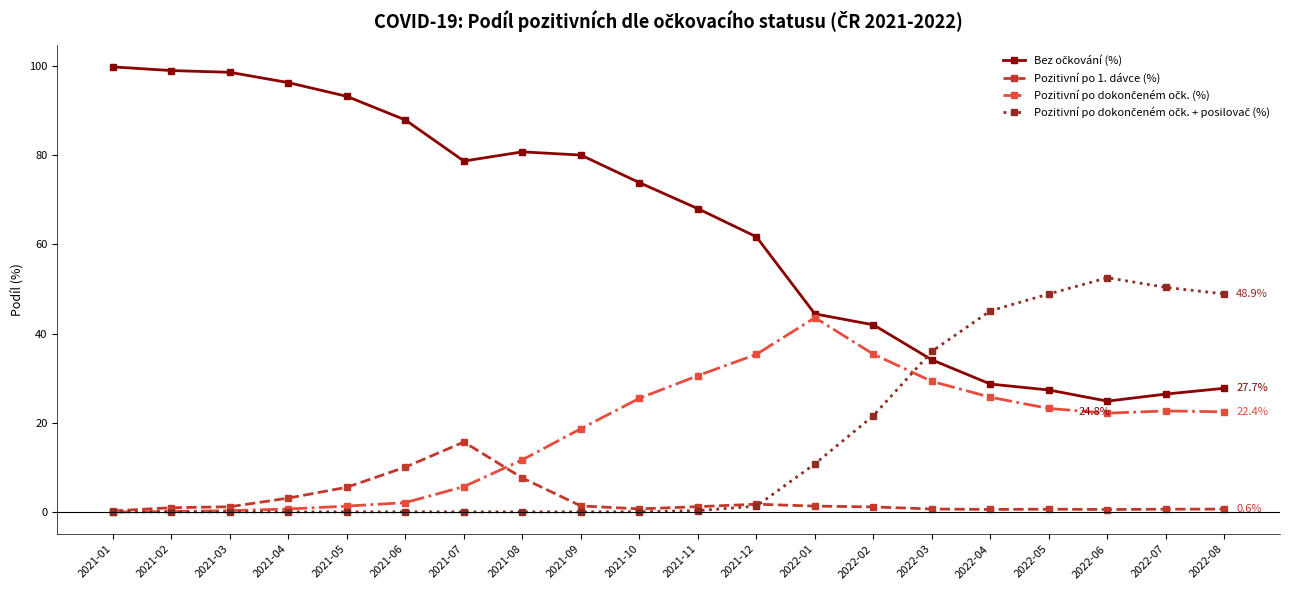

At how many categories does at least one series exceed 59?

12